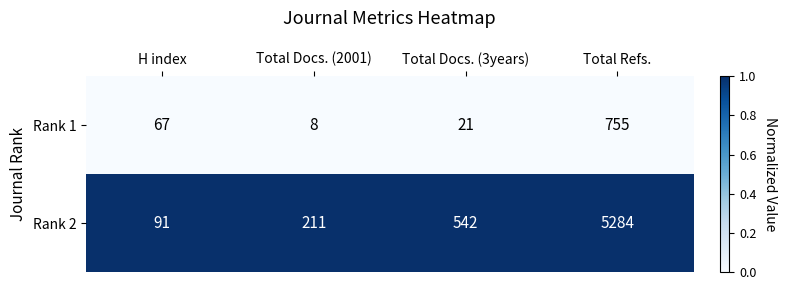

How many series are shown in this chart?

2